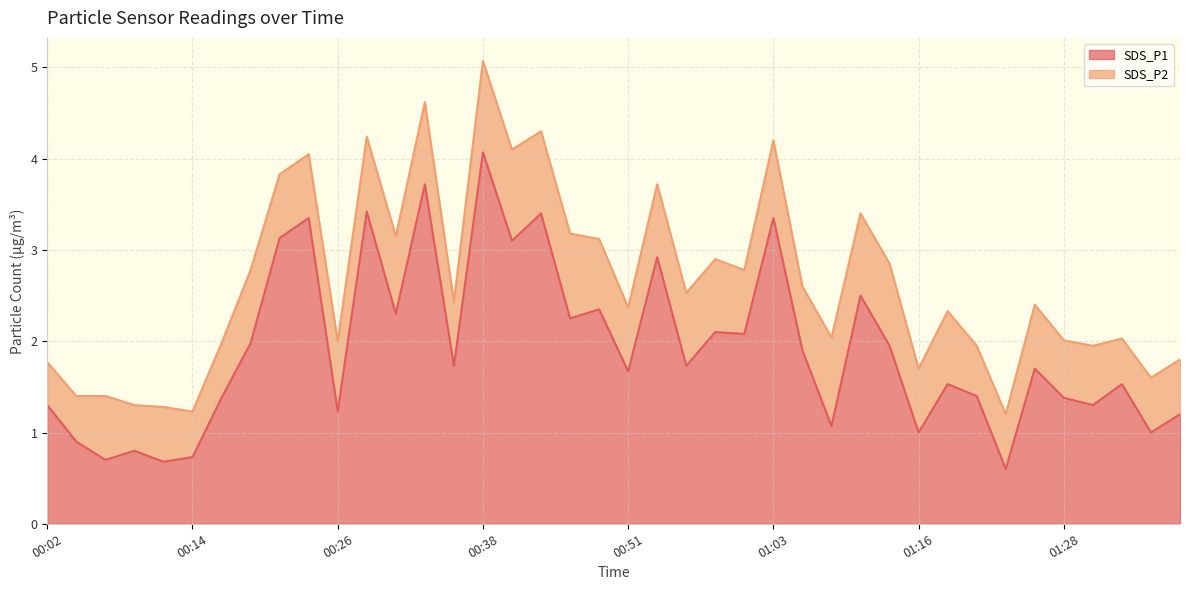

True or false: the data shows 0.4 at 01:16.

False